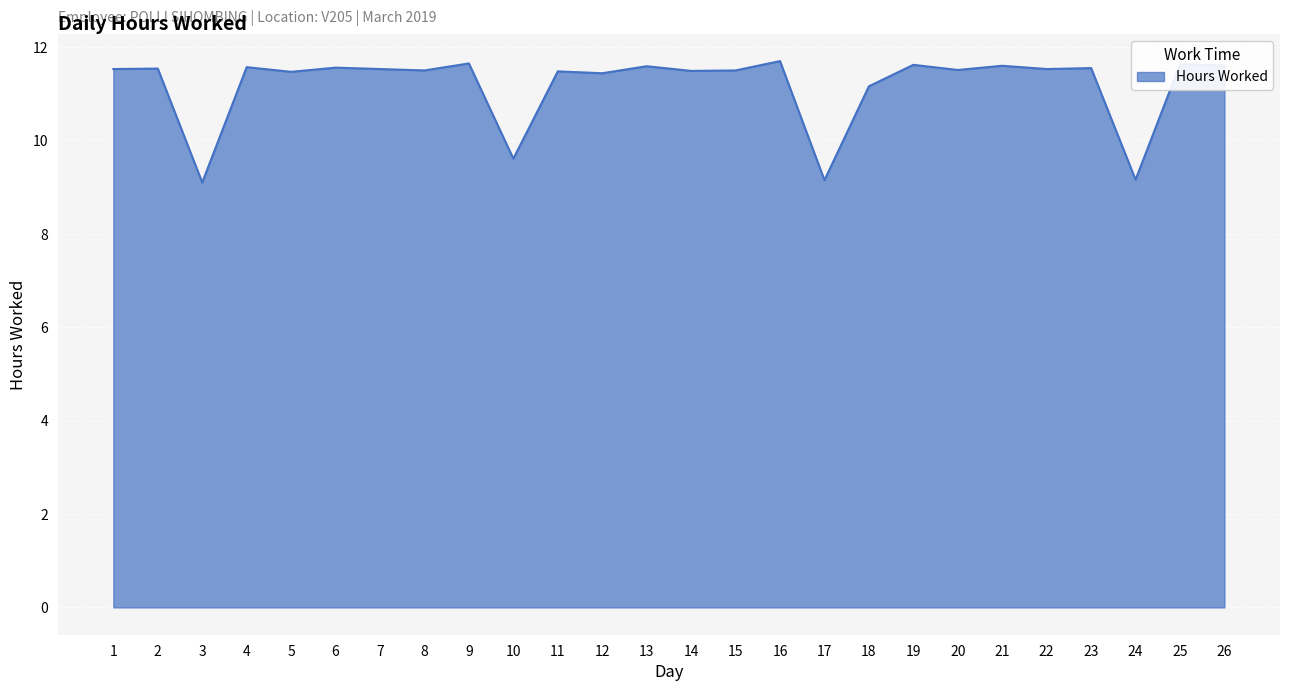

What is the difference between the maximum and minimum values?

2.6